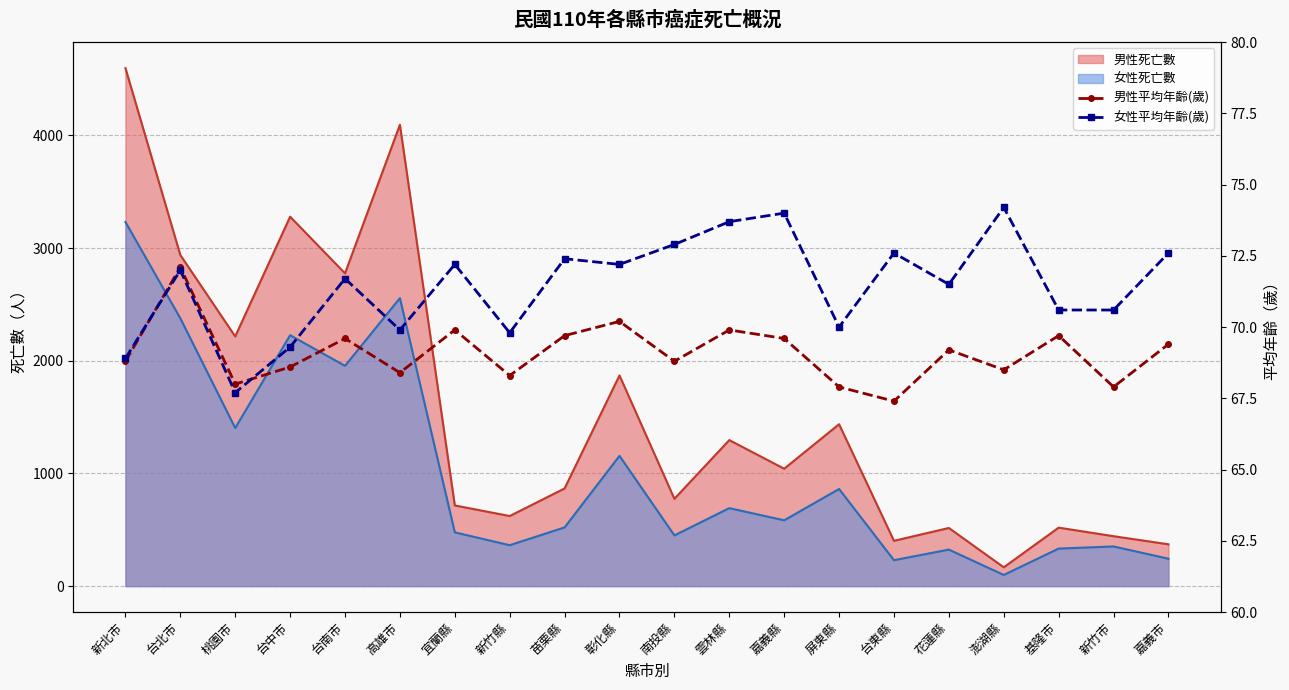

Is it true that 男性平均年齡(歲) equals 67.9 at 新竹市?

True